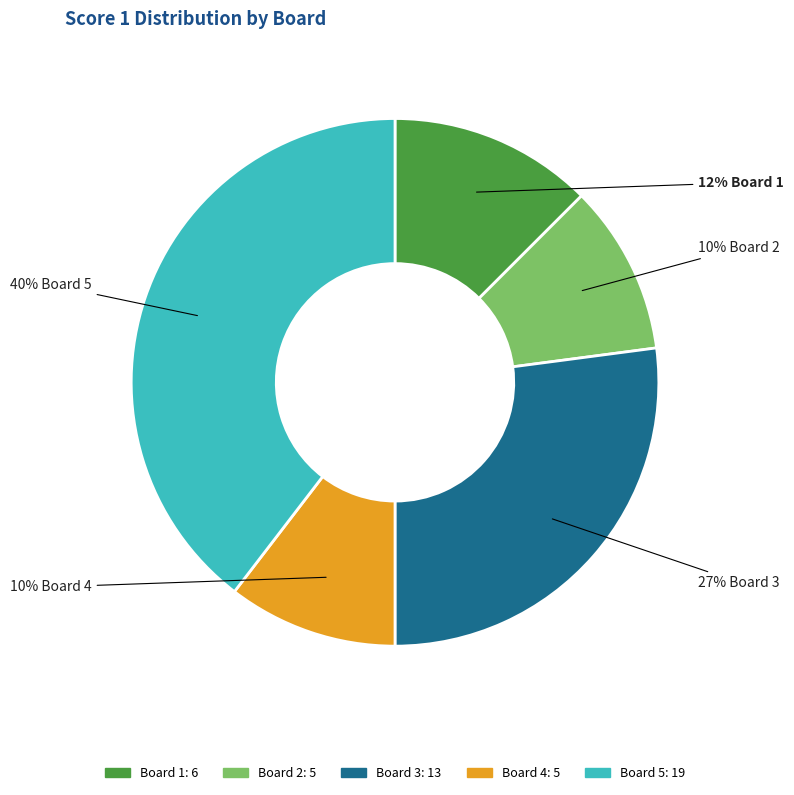

What is the ratio of the value at Board 3 to the value at Board 5?

0.7